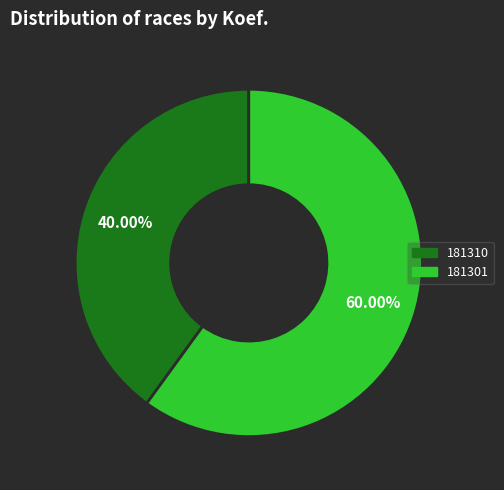

Do 181301 and 181310 together represent more than half of the pie?

Yes